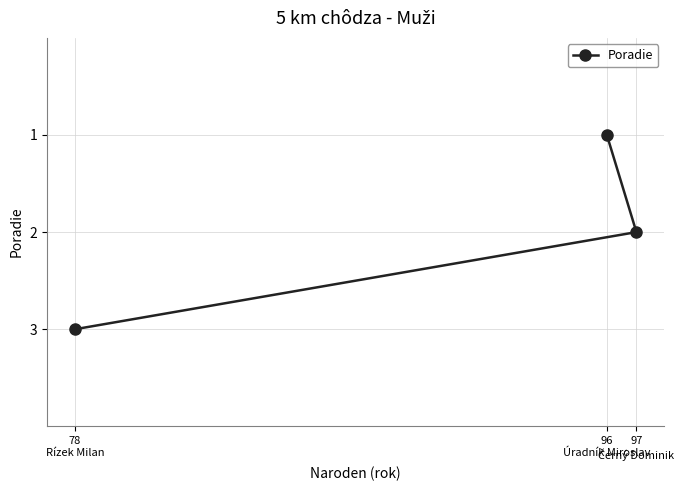

How many values are between 1 and 3?

3